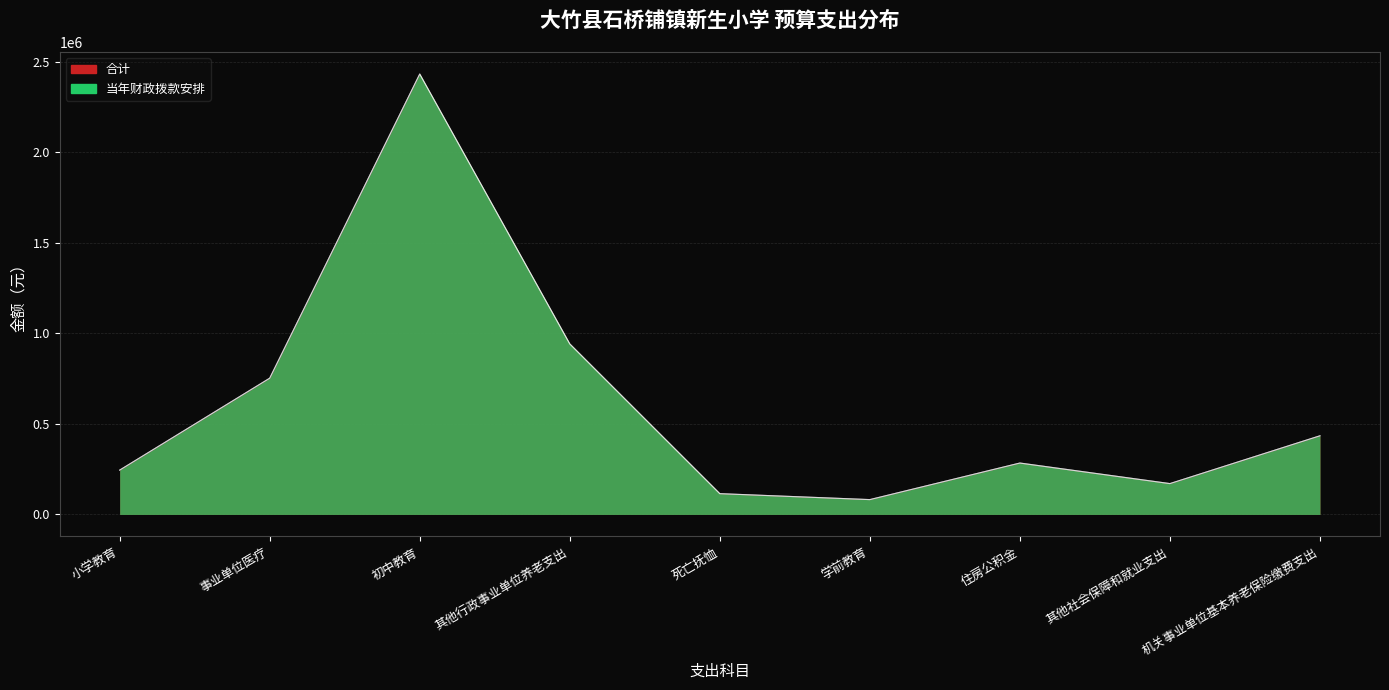

What is the value of the 合计 point at the 5th from the left?

18450